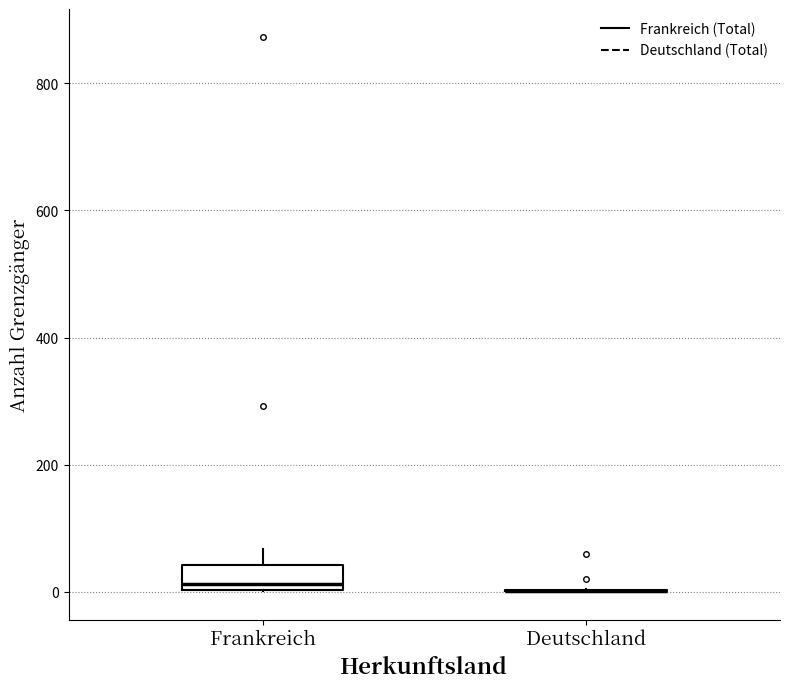

Where does the median line of the box for Frankreich sit on the y-axis? The values are not printed on the chart, so give them approximately, as read against the axis.

20